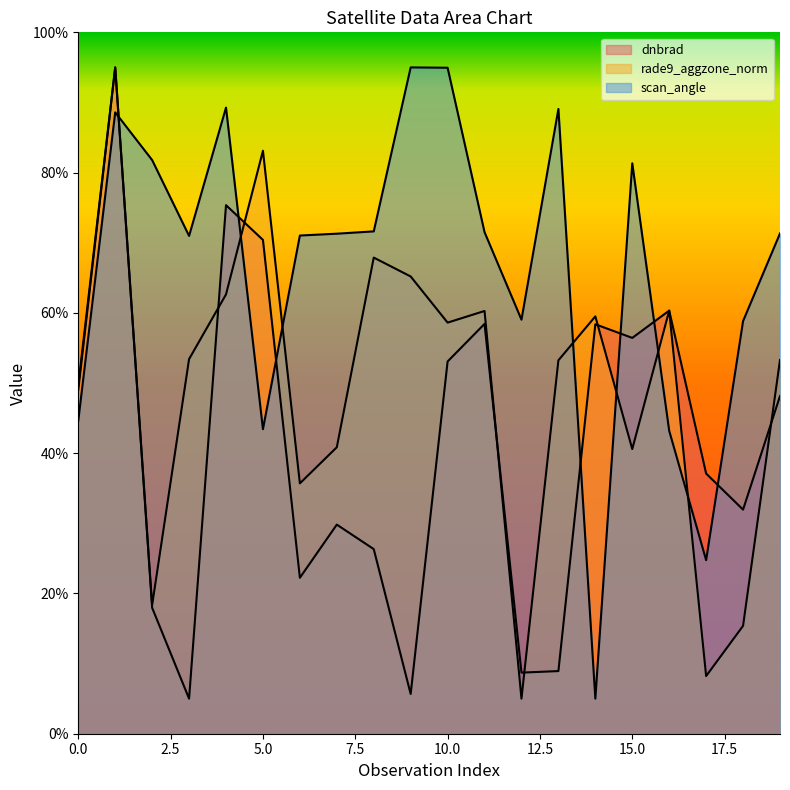

Rank the categories by rade9_aggzone_norm value from lowest to highest.

12, 17, 18, 2, 6, 15, 7, 0, 13, 19, 3, 10, 14, 11, 16, 4, 9, 8, 5, 1